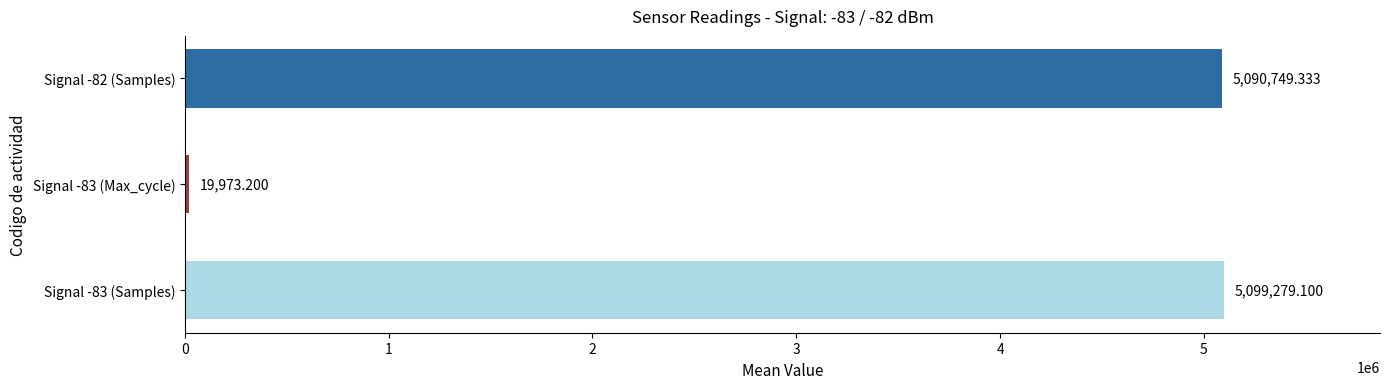

What is the difference between the values at Signal -83 (Samples) and Signal -82 (Samples)?

8529.8